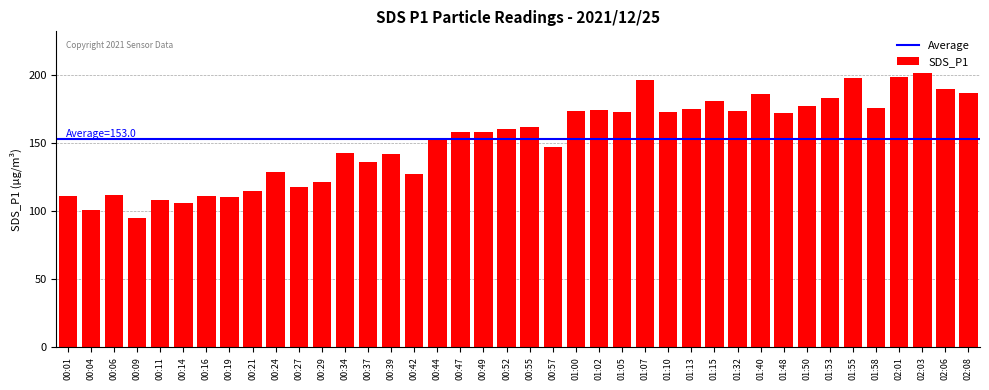

Approximately how many times larger is the value at 01:48 compared to 00:27?

1.5